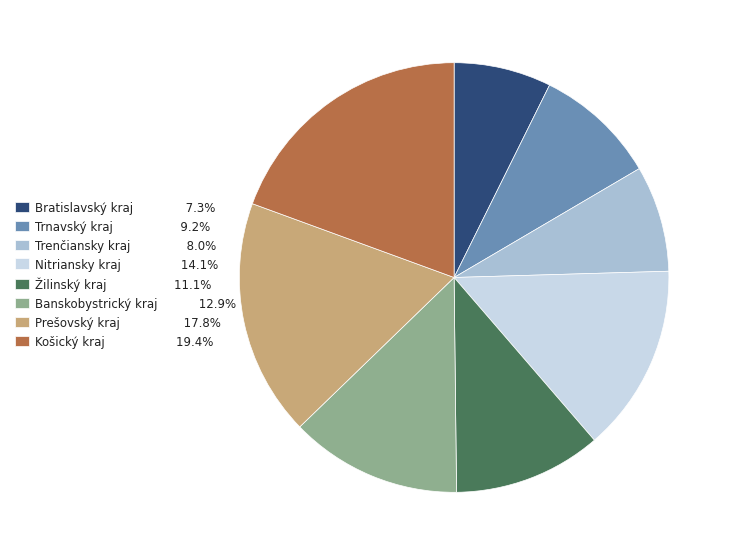

Is the sum of Banskobystrický kraj and Košický kraj greater than half?

No